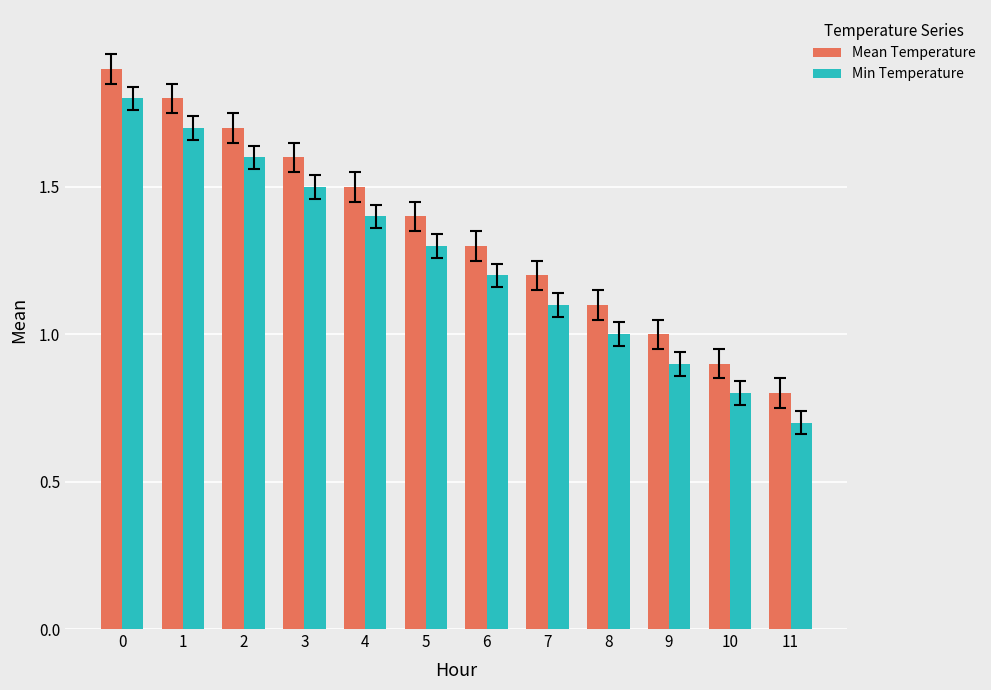

Reading left to right, list all the values displayed in this chart.

Mean Temperature: 1.9	1.8	1.7	1.6	1.5	1.4	1.3	1.2	1.1	1.0	0.9	0.8
Min Temperature: 1.8	1.7	1.6	1.5	1.4	1.3	1.2	1.1	1.0	0.9	0.8	0.7